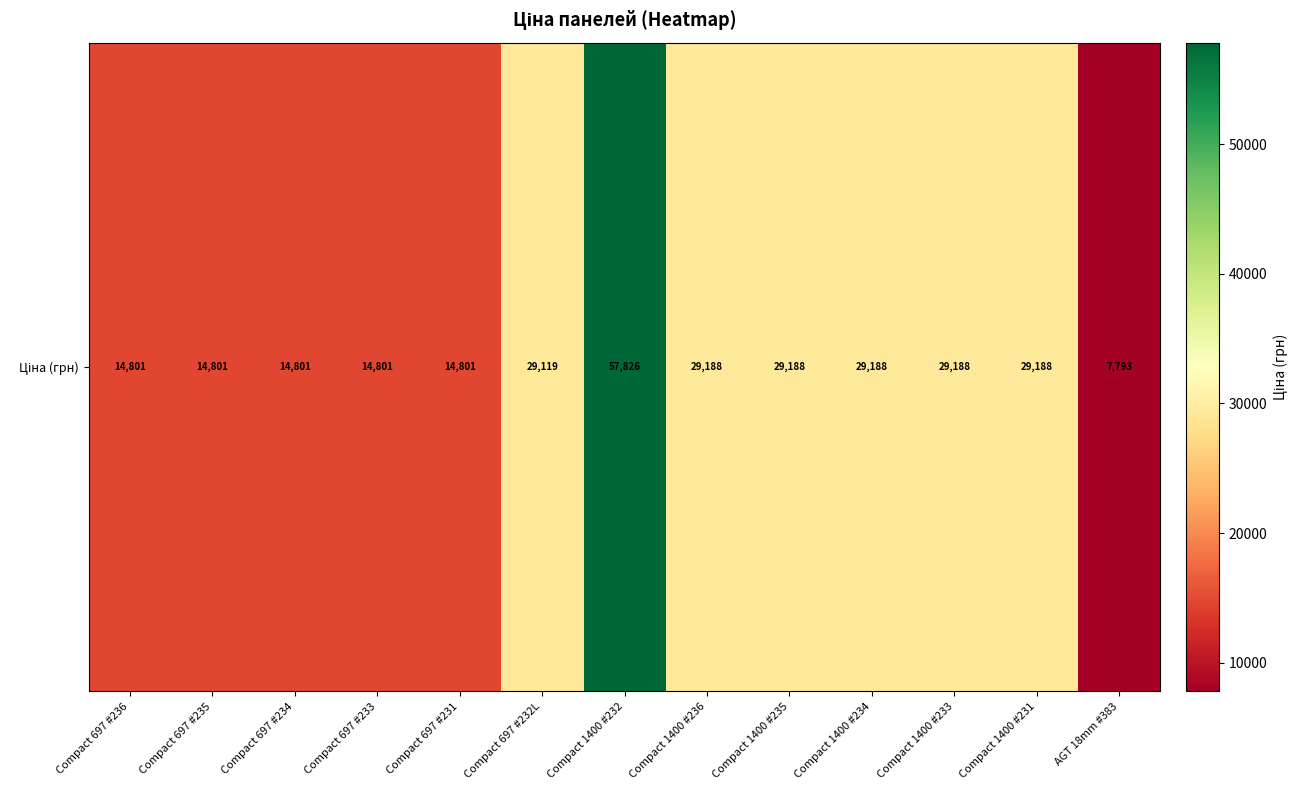

Between Compact 697 #234 and Compact 1400 #232, which is larger?

Compact 1400 #232